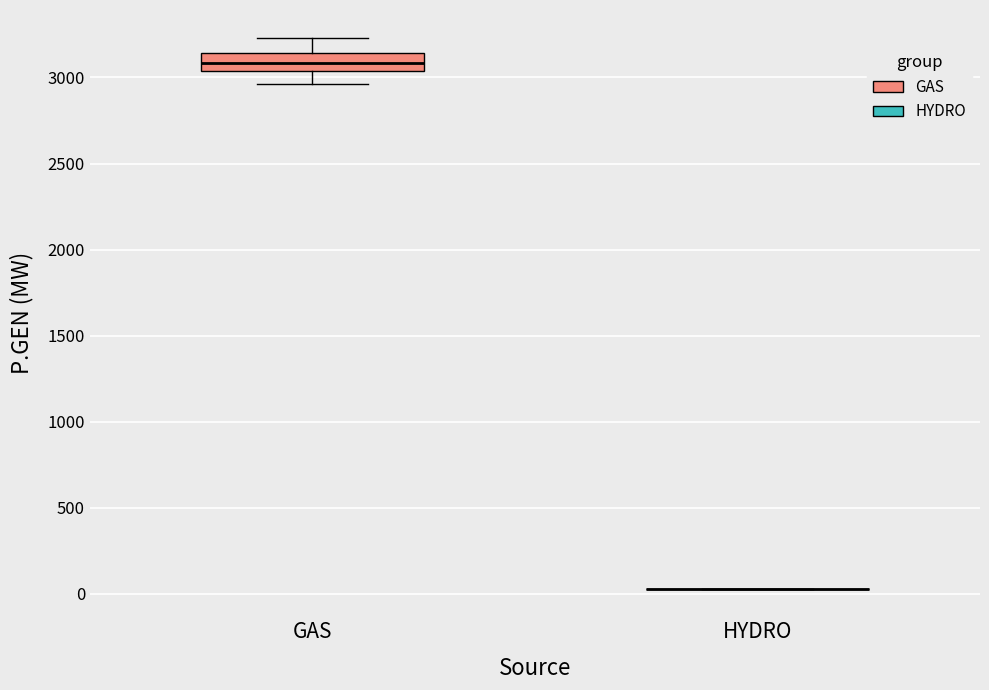

Which box is the tallest, from its lower edge to its upper edge?

GAS